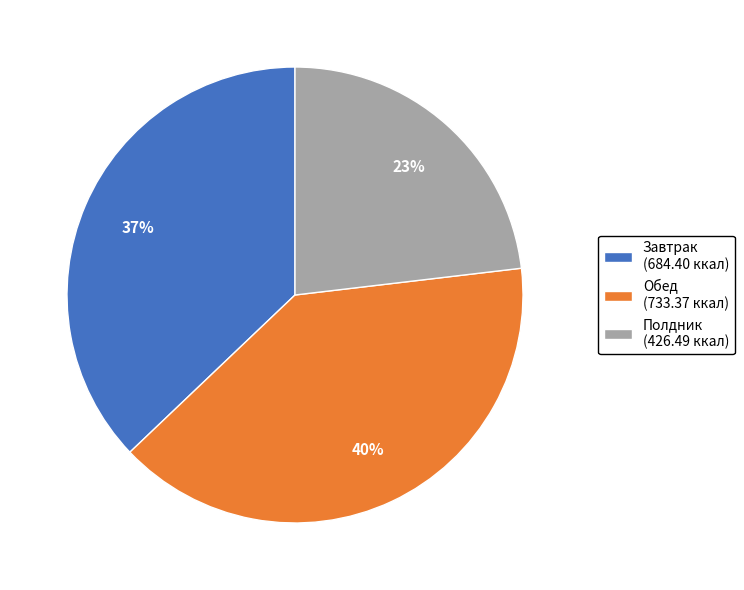

How many segments does this pie chart have?

3